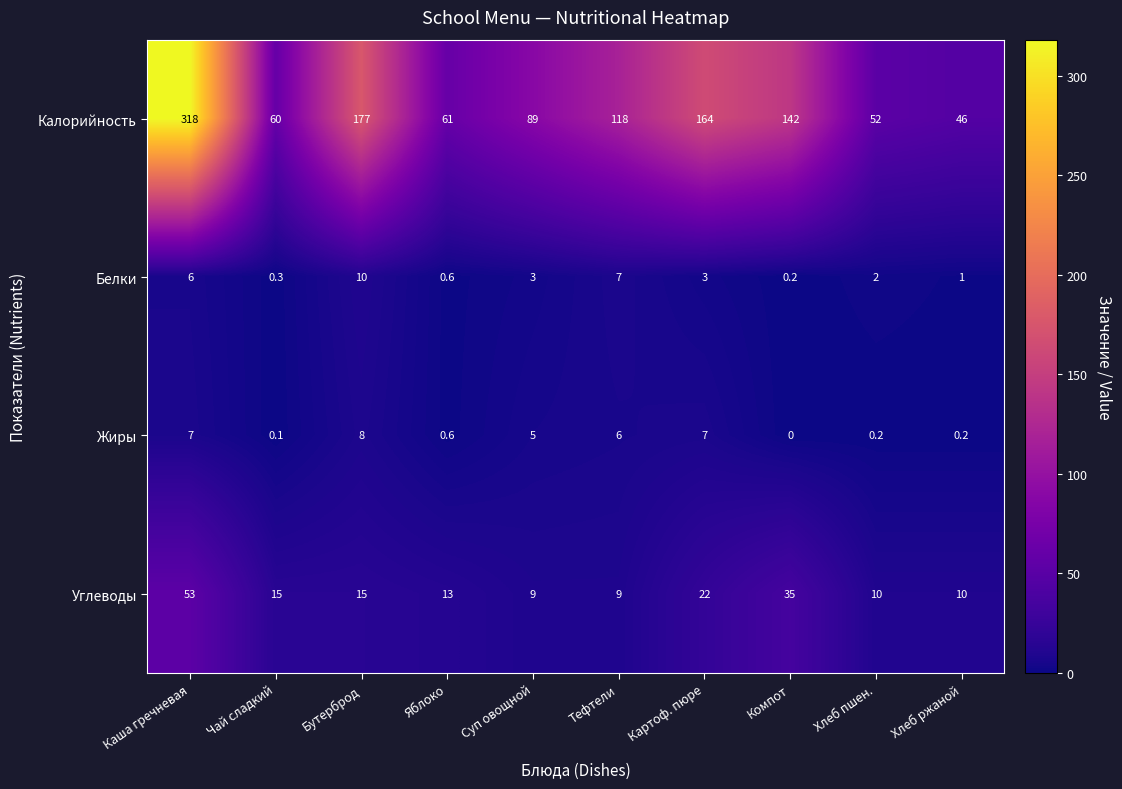

True or false: Жиры has a value of 3.9 at Каша гречневая.

False